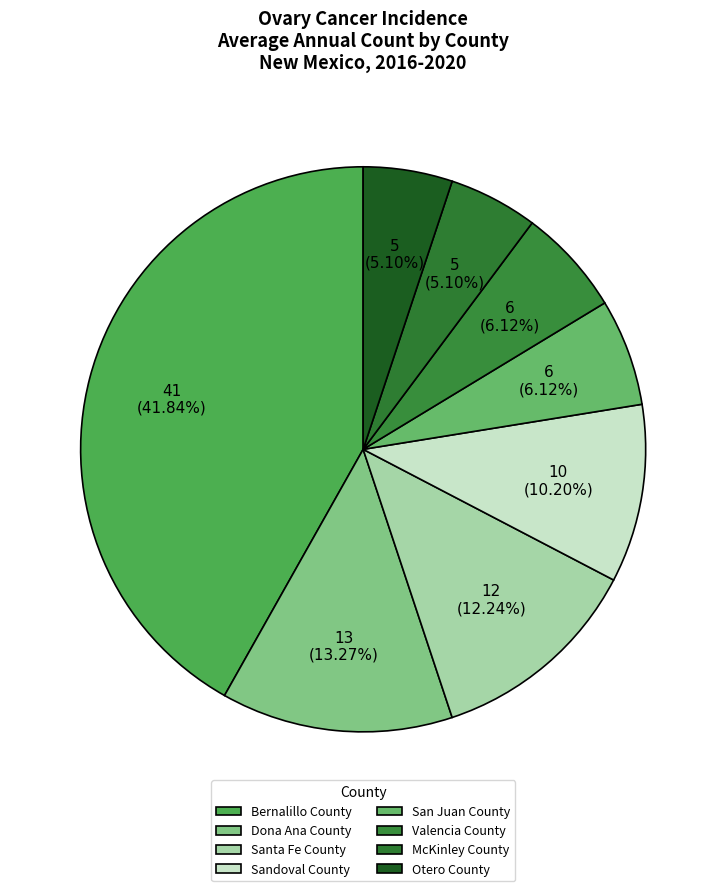

What percentage is the Dona Ana County slice, to the nearest percent?

13%